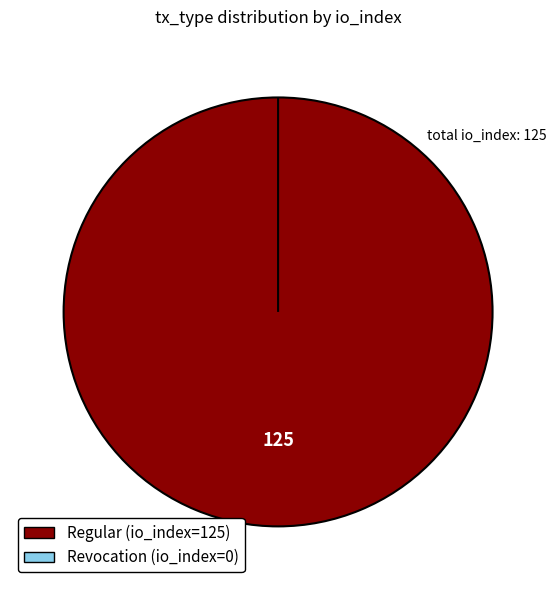

Is it true that Regular (io_index=125) is 94% of the pie?

False